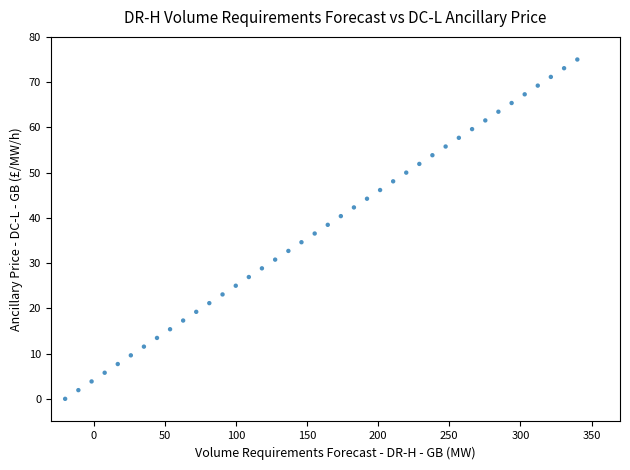

What is the range of X values (max minus min)?

360.0